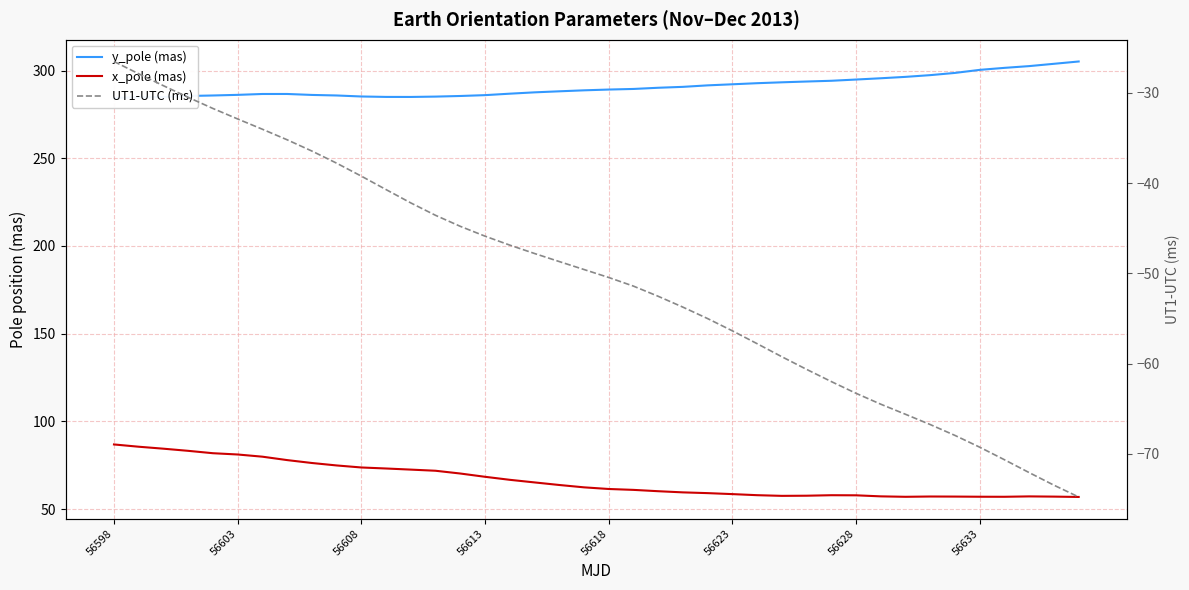

At which label does x_pole (mas) first exceed 62?

56598